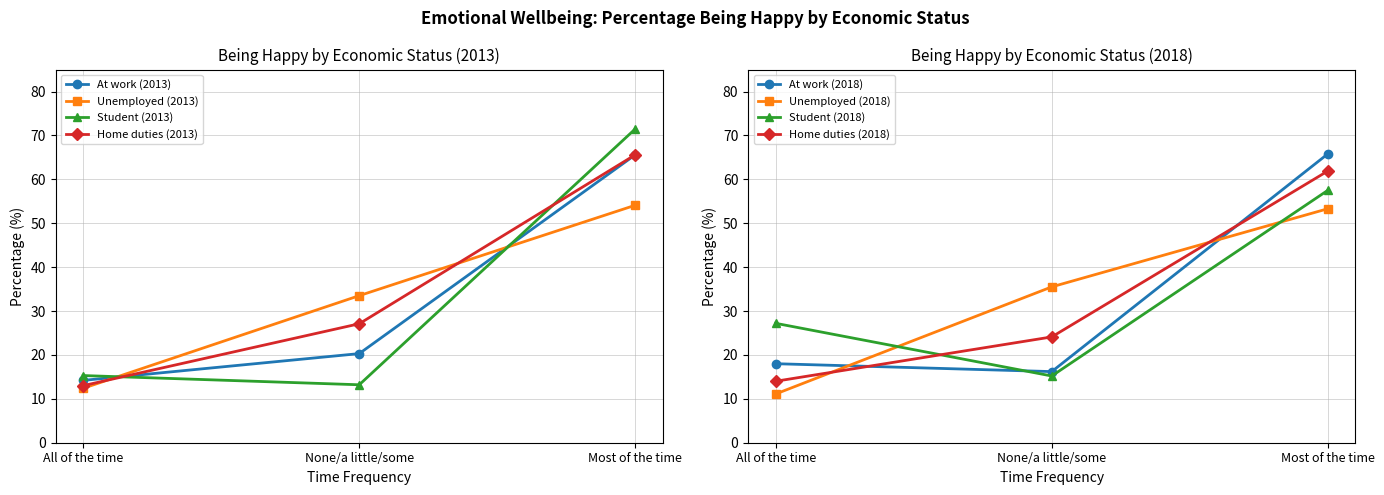

What is the approximate value of Unemployed (2013) at None/a little/some?

33.5